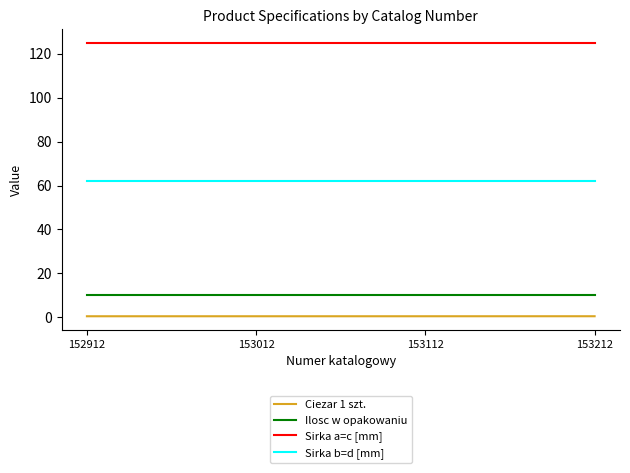

Count the number of categories in the chart.

4